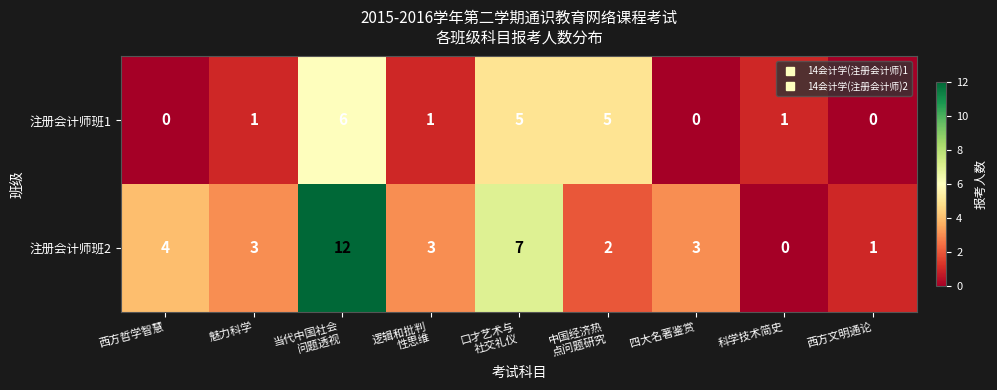

Which series has the largest total across all categories?

注册会计师班2